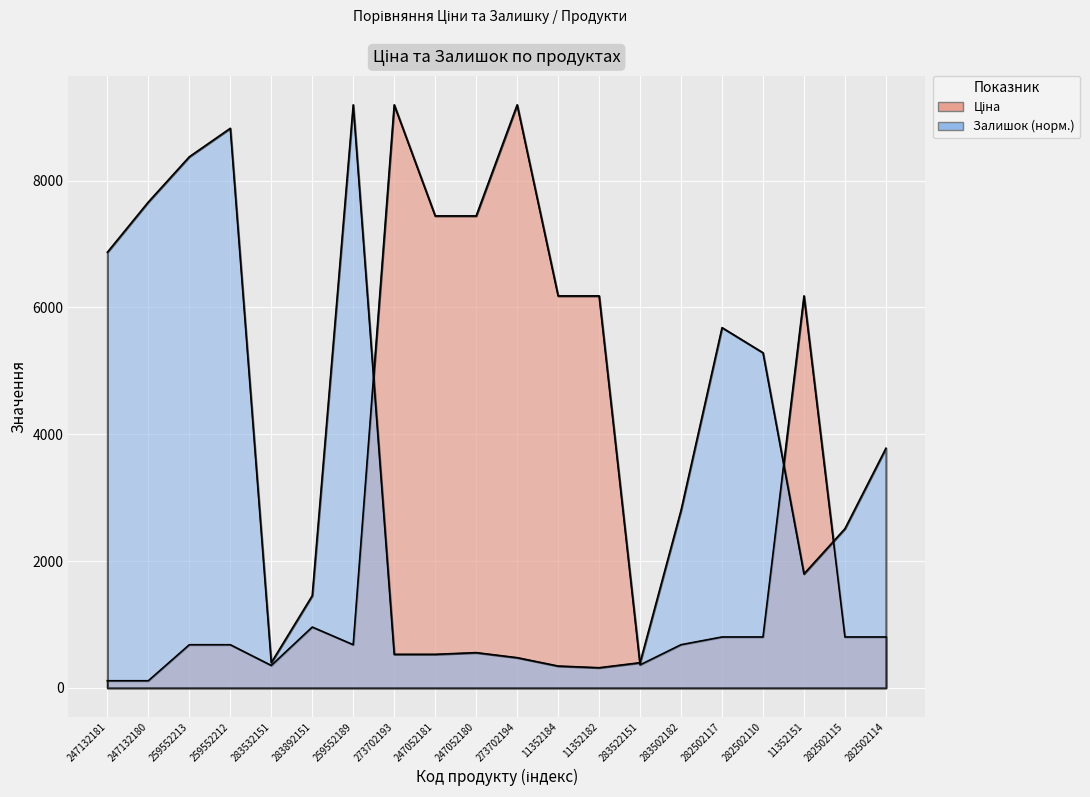

At how many categories does at least one series exceed 4953?

14